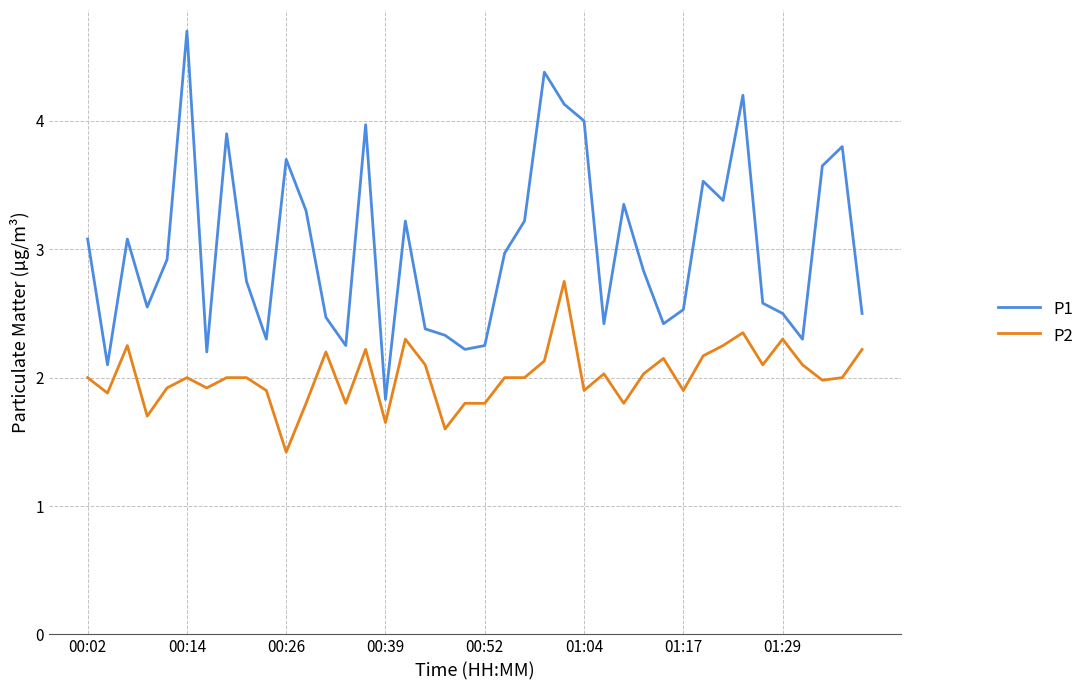

Rank the series by their average value, from lowest to highest.

P2, P1